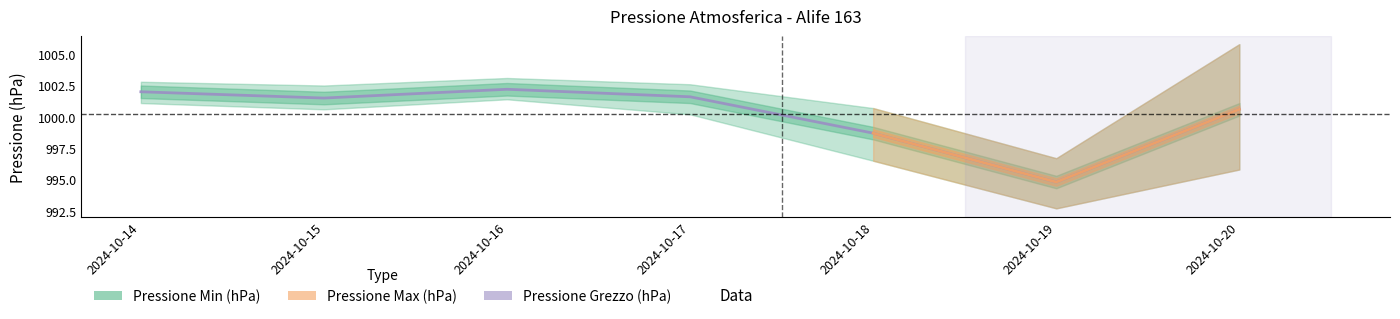

List the labels in order of value, smallest first.

2024-10-19, 2024-10-18, 2024-10-20, 2024-10-15, 2024-10-17, 2024-10-14, 2024-10-16